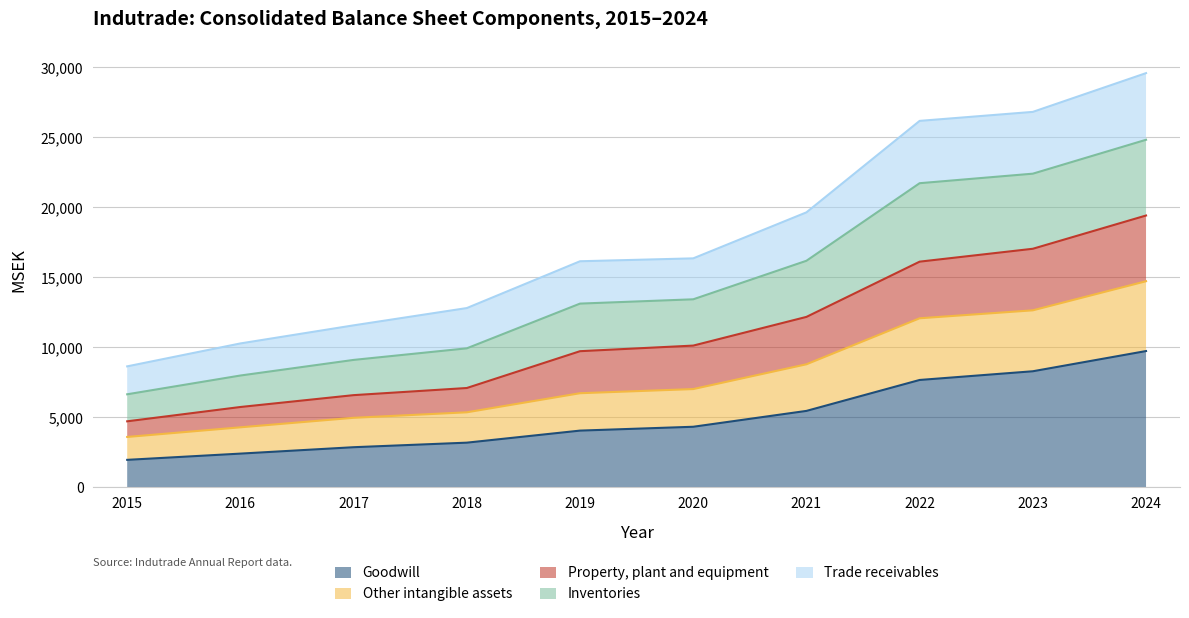

True or false: Goodwill has a value of 2845 at 2017.

True